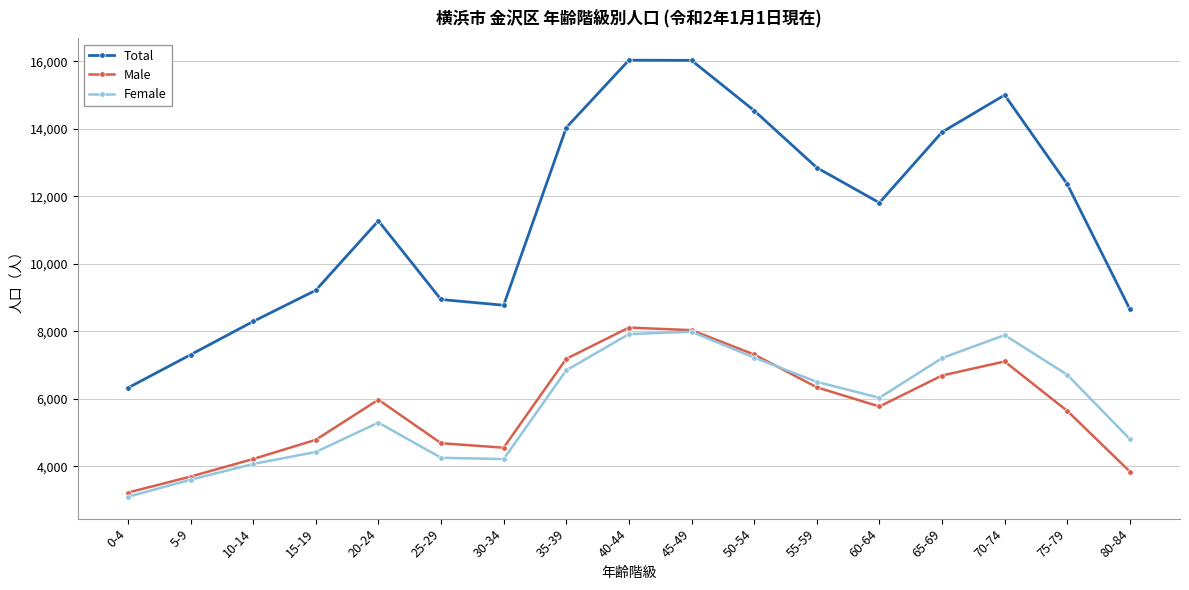

List the series in order of their peak value, lowest first.

Female, Male, Total